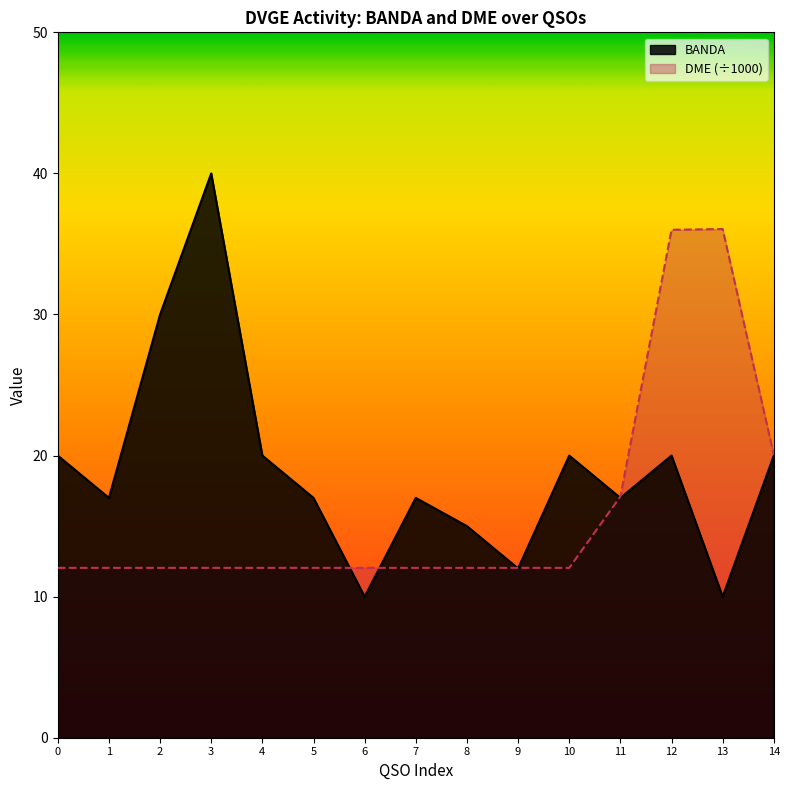

List the series in order of their peak value, lowest first.

DME (÷1000), BANDA